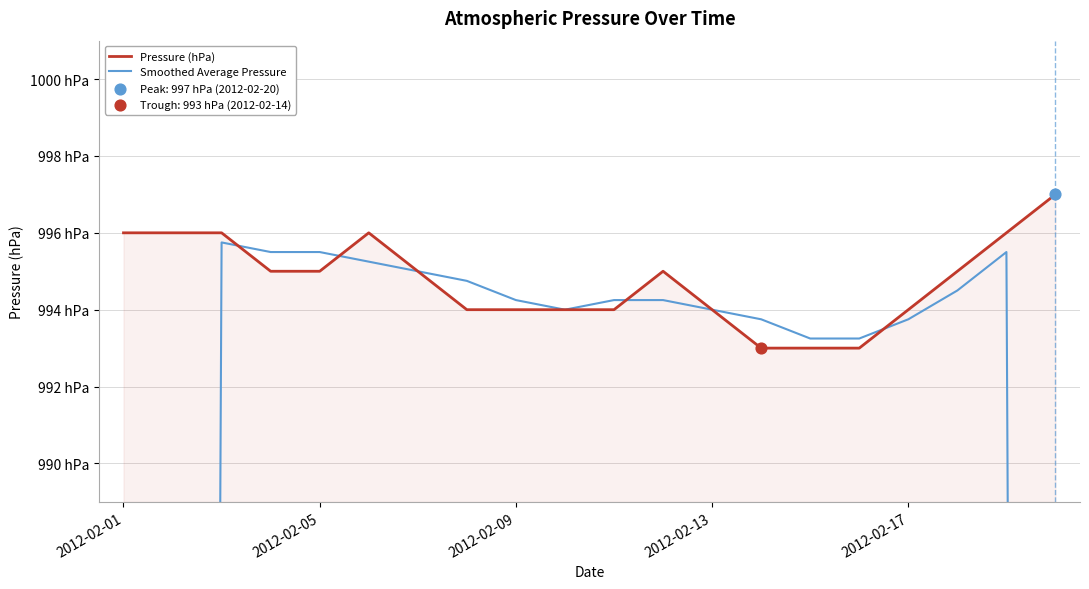

Which series has the widest spread of Y values?

Smoothed Average Pressure